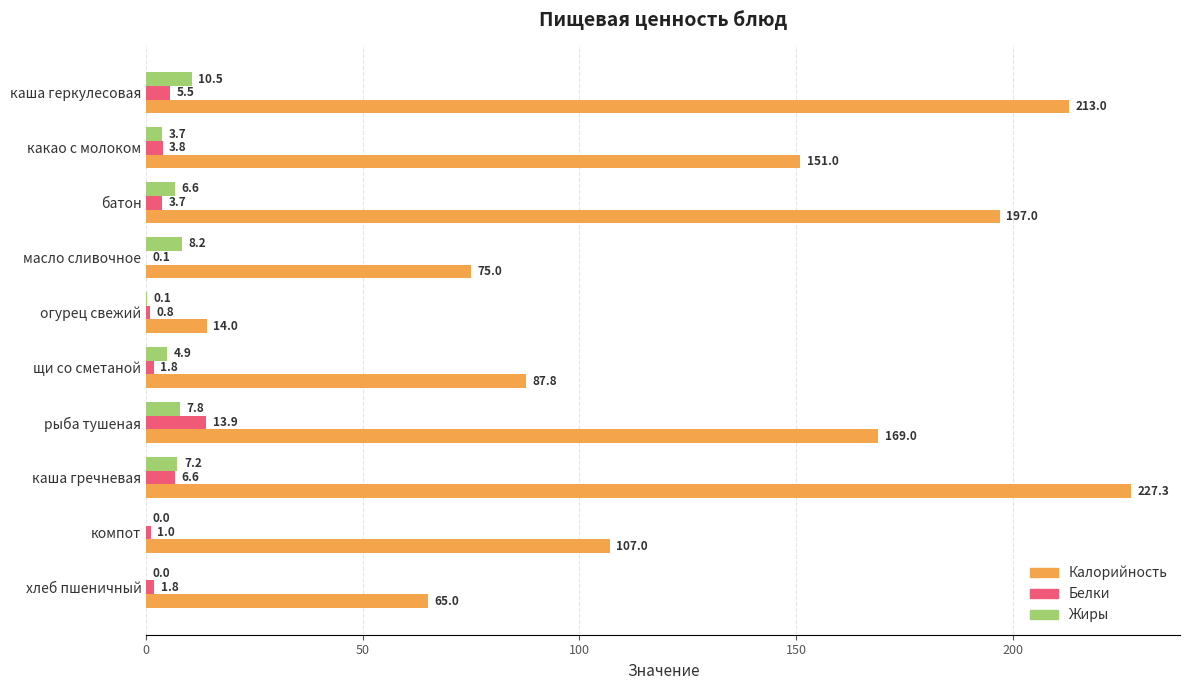

What is the sum of the Калорийность values at батон and каша геркулесовая?

410.0